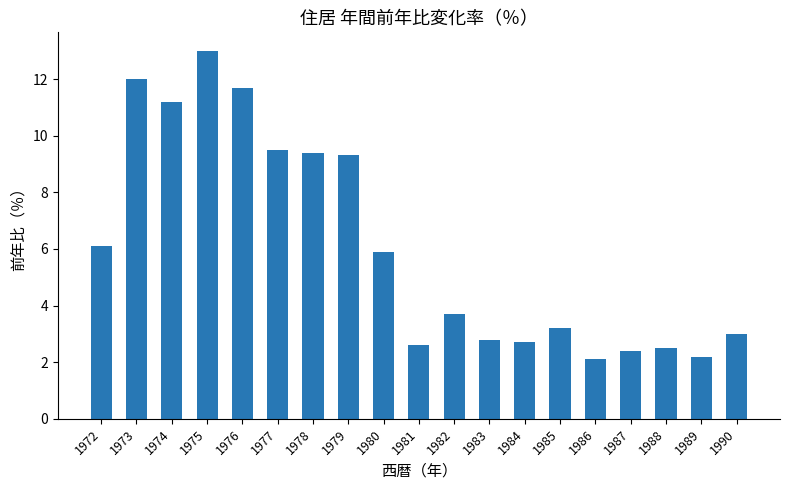

Count the number of categories in the chart.

19